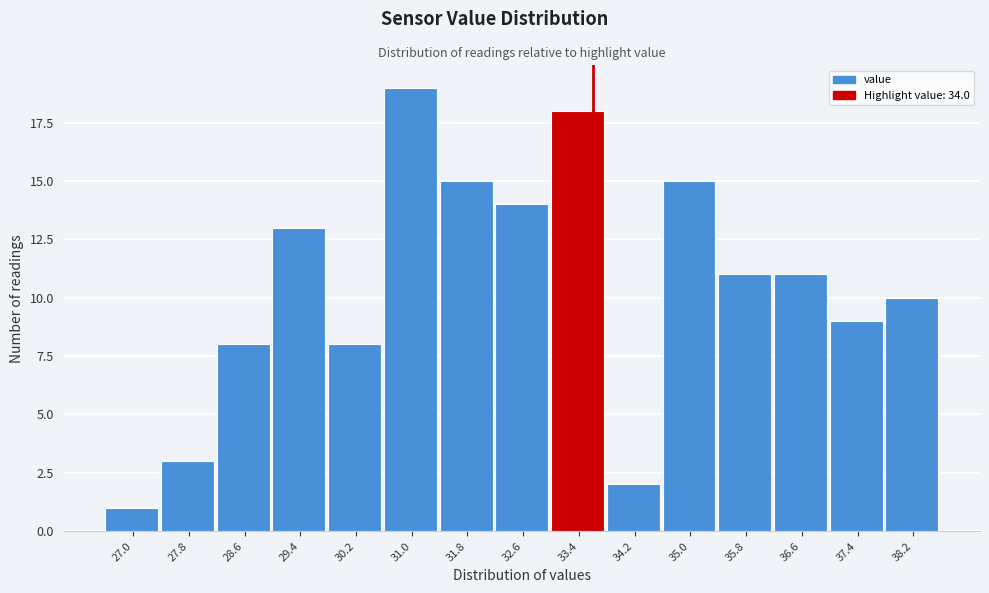

Reading left to right, transcribe all the data shown in this chart.

27.0=1	27.8=3	28.6=8	29.4=13	30.2=8	31.0=19	31.8=15	32.6=14	33.4=18	34.2=2	35.0=15	35.8=11	36.6=11	37.4=9	38.2=10